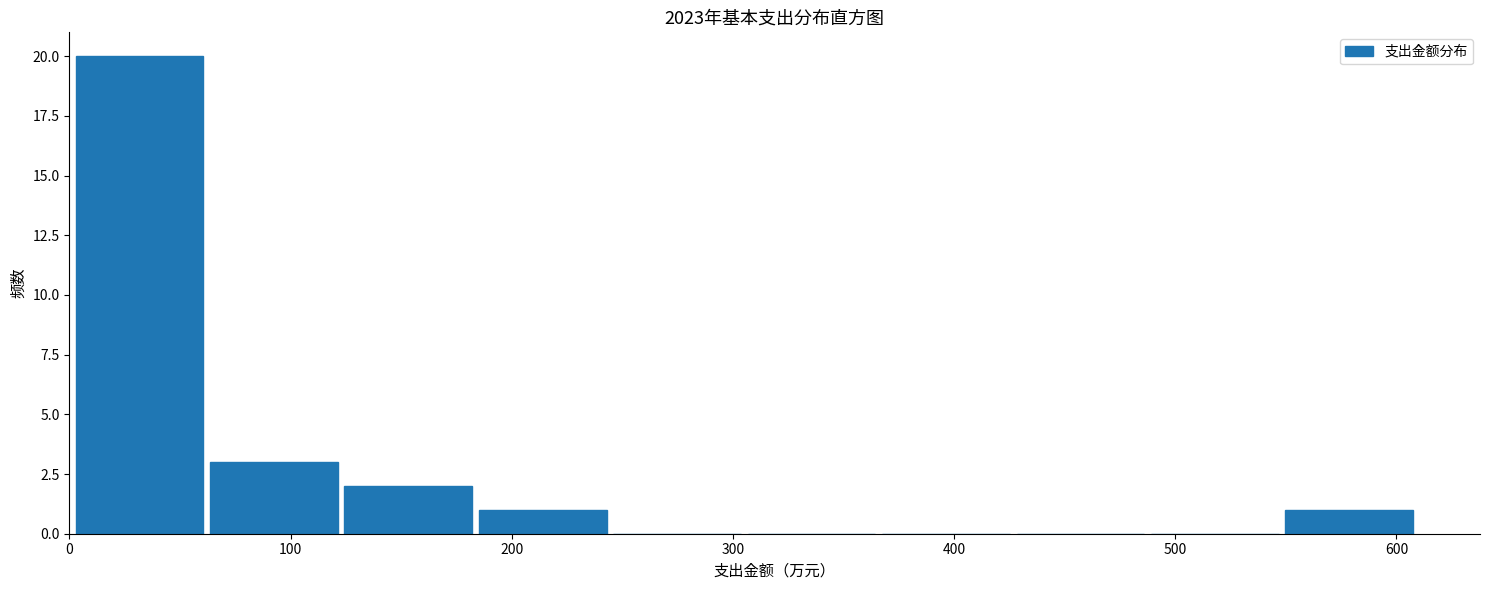

Reading left to right, transcribe this chart: for each bar, give the range it covers on the x-axis and its height. Neither the bar edges nor the heights are printed on the chart, so give them approximately, as read against the axes.

0 to 60: 20
60 to 120: 3
120 to 180: 2
180 to 240: 1
240 to 310: 0
310 to 370: 0
370 to 430: 0
430 to 490: 0
490 to 550: 0
550 to 610: 1